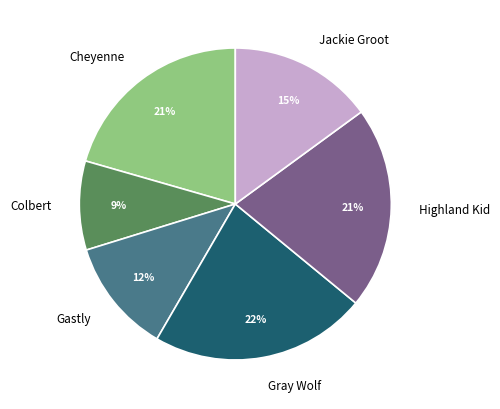

To the nearest percent, what is the difference between the largest and smallest slice percentages?

13%